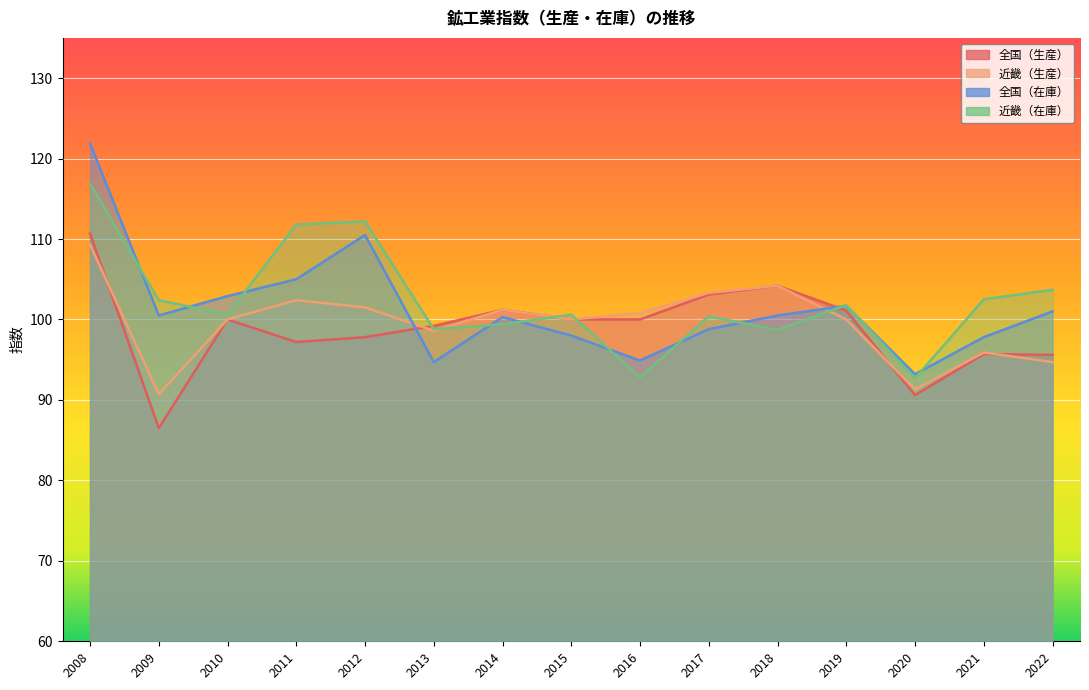

What is the value of the 近畿（生産） point at the 5th from the left?

101.5